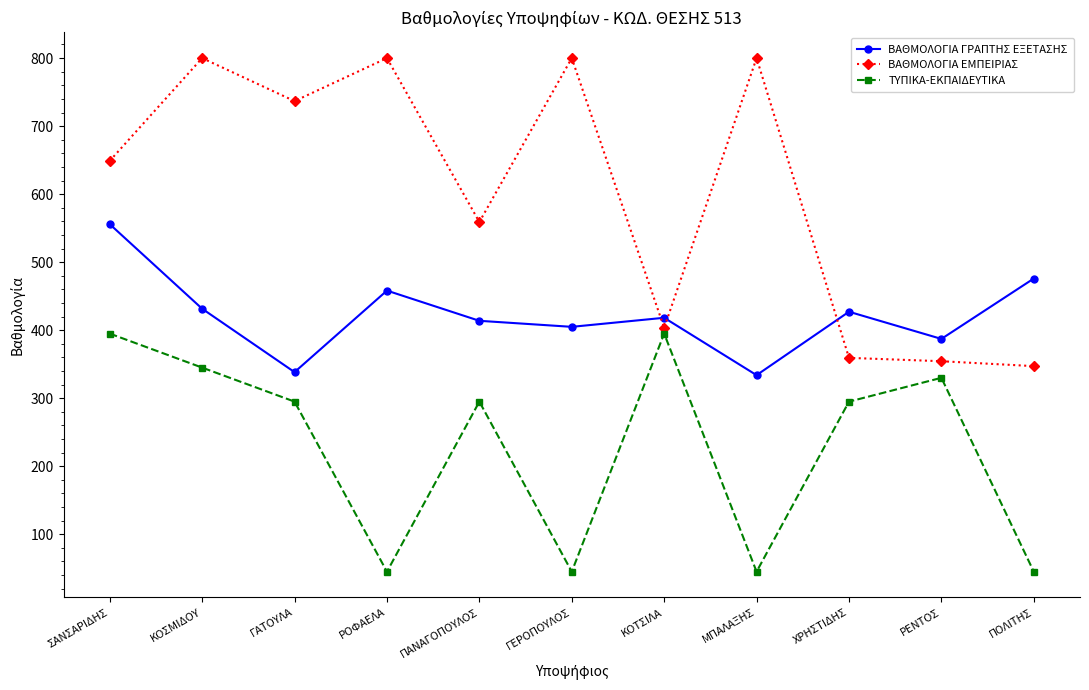

Does the chart have visible grid lines?

No